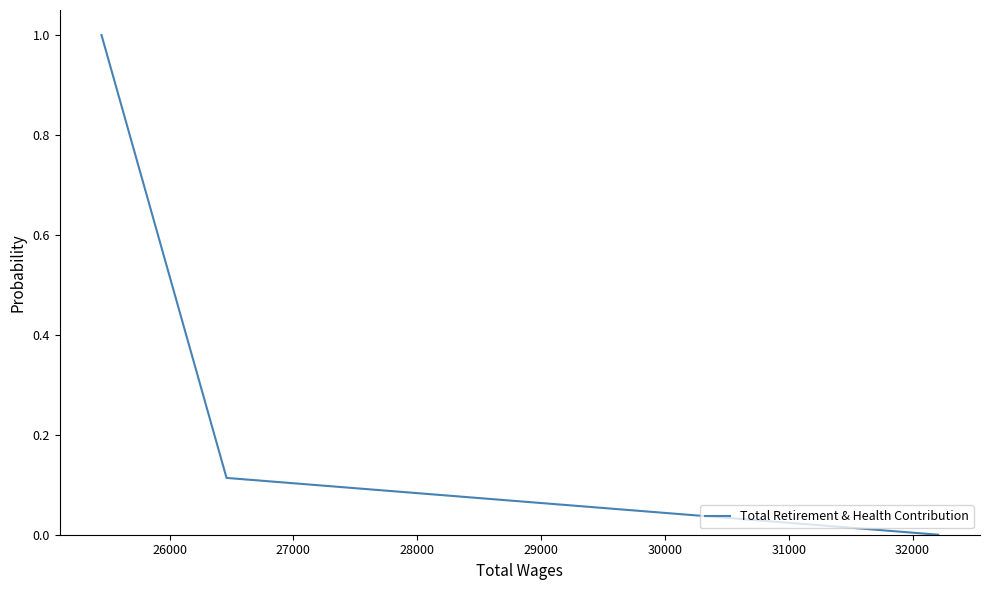

Does the chart have visible grid lines?

No